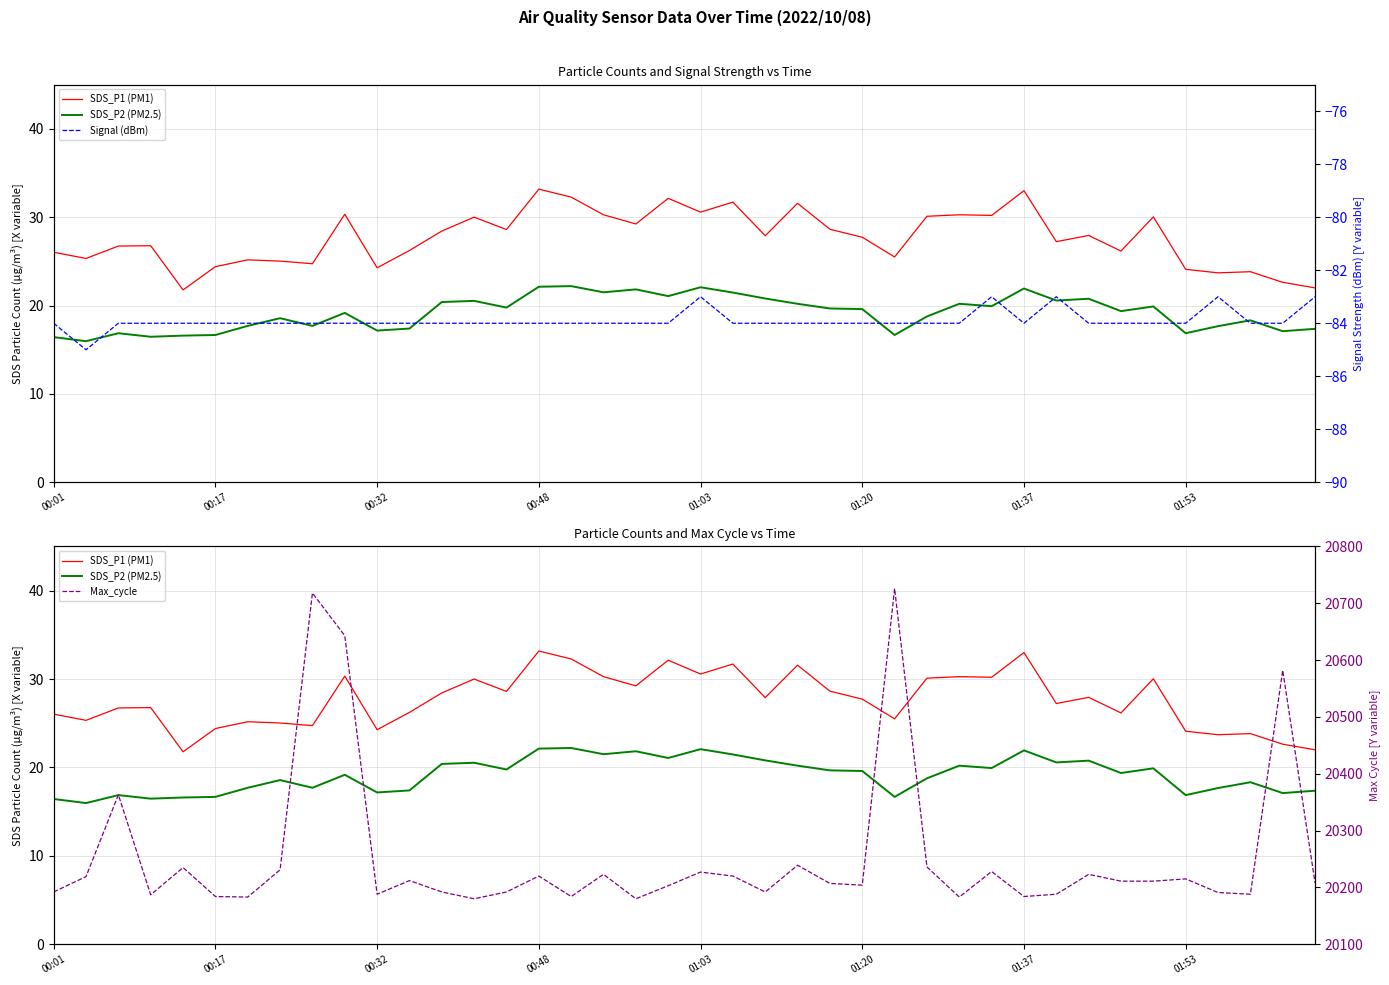

True or false: SDS_P1 (PM1) and SDS_P2 (PM2.5) cross at least once.

False